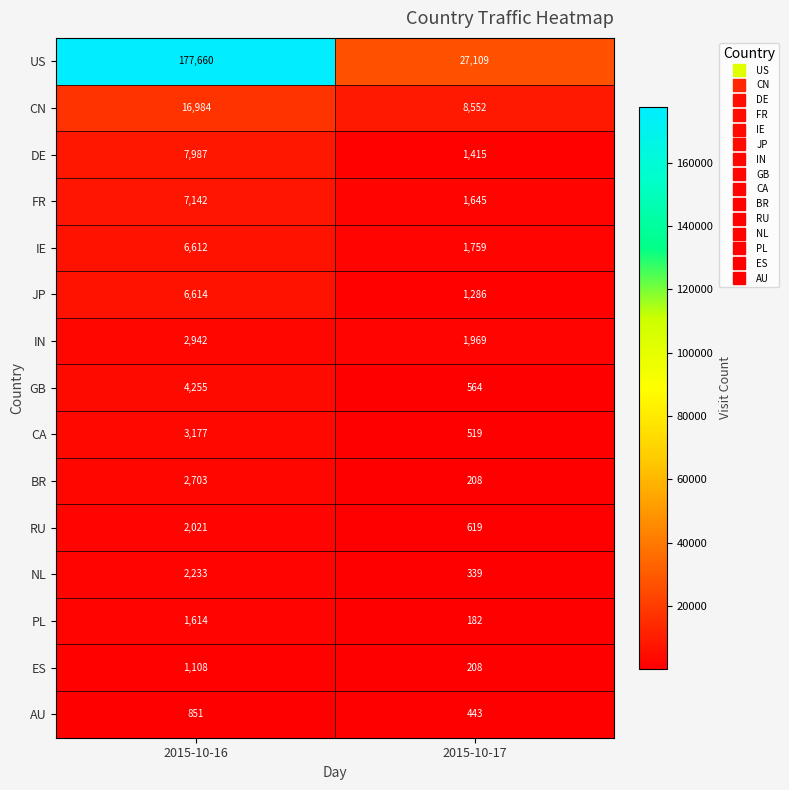

How many distinct data groups are displayed?

15